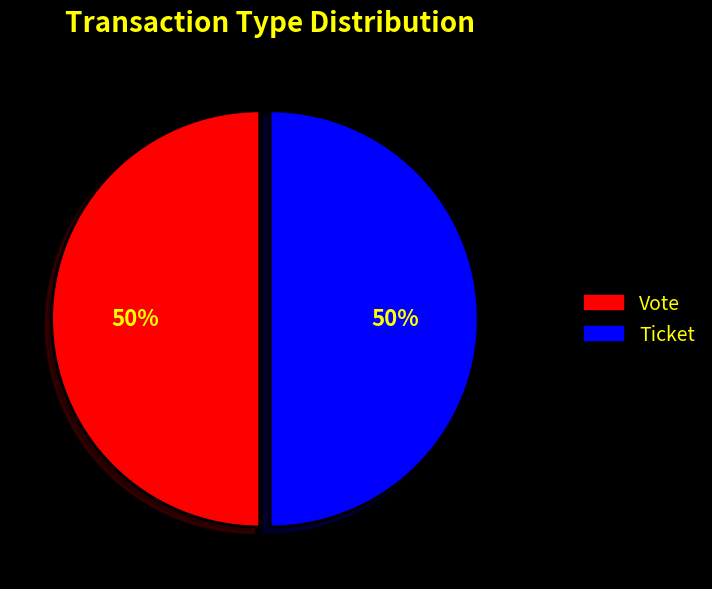

To the nearest percent, what is the average slice percentage?

50%